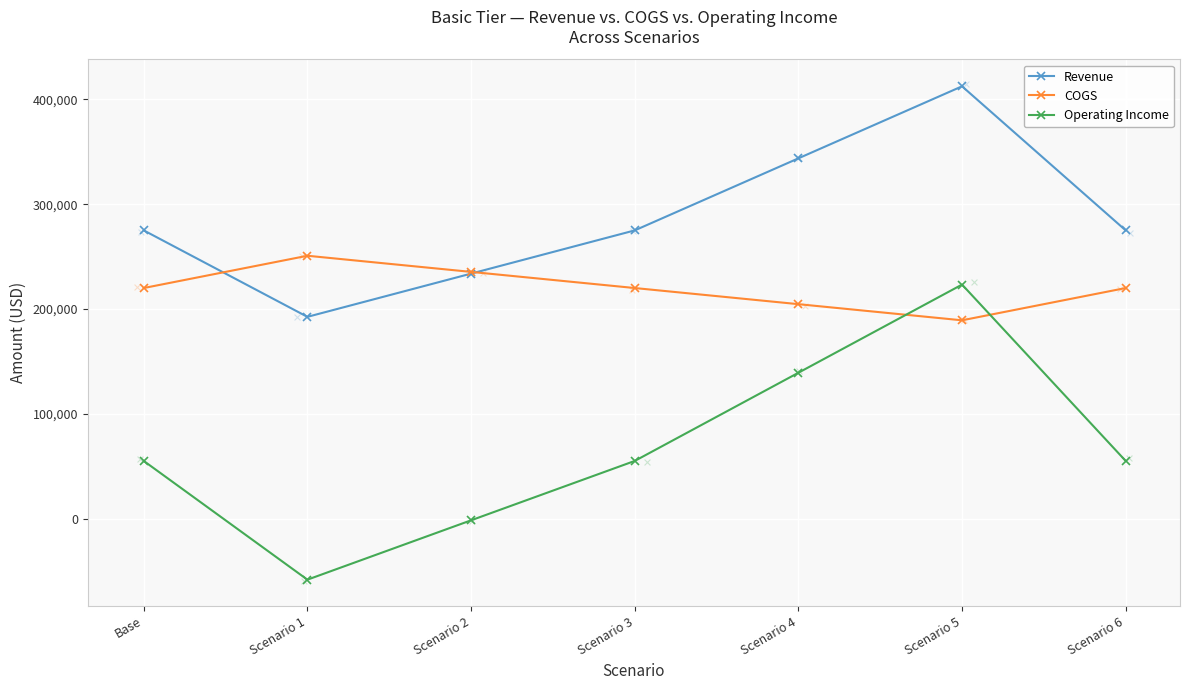

Is the value of COGS at Scenario 1 greater than the value of Revenue at Scenario 3?

No